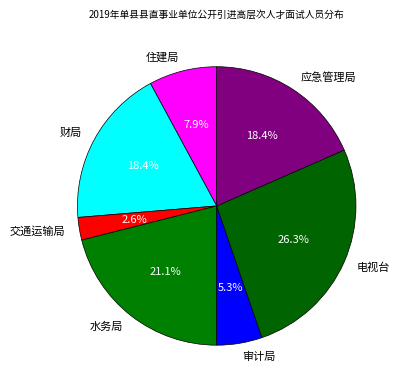

To the nearest percent, what percentage of the pie is 财局?

18%